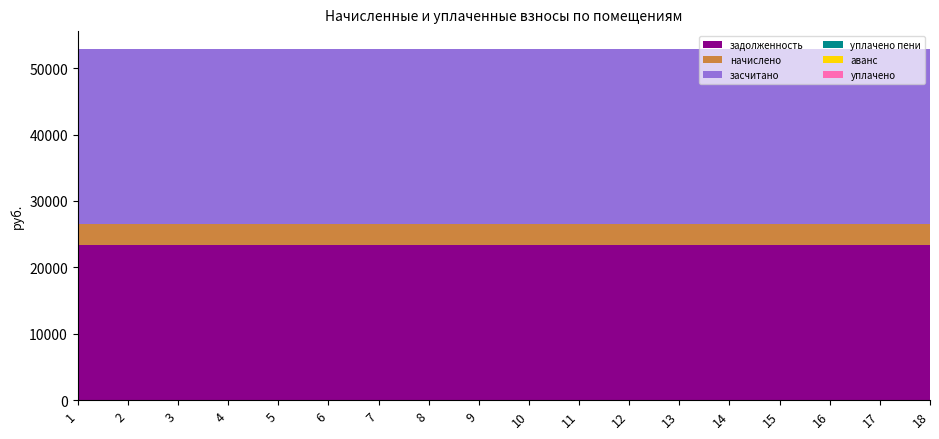

Reading right to left, extract all data points from this chart.

задолженность: 18=23368.8	17=23368.8	16=23368.8	15=23368.8	14=23368.8	13=23368.8	12=23368.8	11=23368.8	10=23368.8	9=23368.8	8=23368.8	7=23368.8	6=23368.8	5=23368.8	4=23368.8	3=23368.8	2=23368.8	1=23368.8
начислено: 18=3095.8	17=3095.8	16=3095.8	15=3095.8	14=3095.8	13=3095.8	12=3095.8	11=3095.8	10=3095.8	9=3095.8	8=3095.8	7=3095.8	6=3095.8	5=3095.8	4=3095.8	3=3095.8	2=3095.8	1=3095.8
засчитано: 18=26464.6	17=26464.6	16=26464.6	15=26464.6	14=26464.6	13=26464.6	12=26464.6	11=26464.6	10=26464.6	9=26464.6	8=26464.6	7=26464.6	6=26464.6	5=26464.6	4=26464.6	3=26464.6	2=26464.6	1=26464.6
уплачено пени: 18=0.0	17=0.0	16=0.0	15=0.0	14=0.0	13=0.0	12=0.0	11=0.0	10=0.0	9=0.0	8=0.0	7=0.0	6=0.0	5=0.0	4=0.0	3=0.0	2=0.0	1=0.0
аванс: 18=0.0	17=0.0	16=0.0	15=0.0	14=0.0	13=0.0	12=0.0	11=0.0	10=0.0	9=0.0	8=0.0	7=0.0	6=0.0	5=0.0	4=0.0	3=0.0	2=0.0	1=0.0
уплачено: 18=0.0	17=0.0	16=0.0	15=0.0	14=0.0	13=0.0	12=0.0	11=0.0	10=0.0	9=0.0	8=0.0	7=0.0	6=0.0	5=0.0	4=0.0	3=0.0	2=0.0	1=0.0